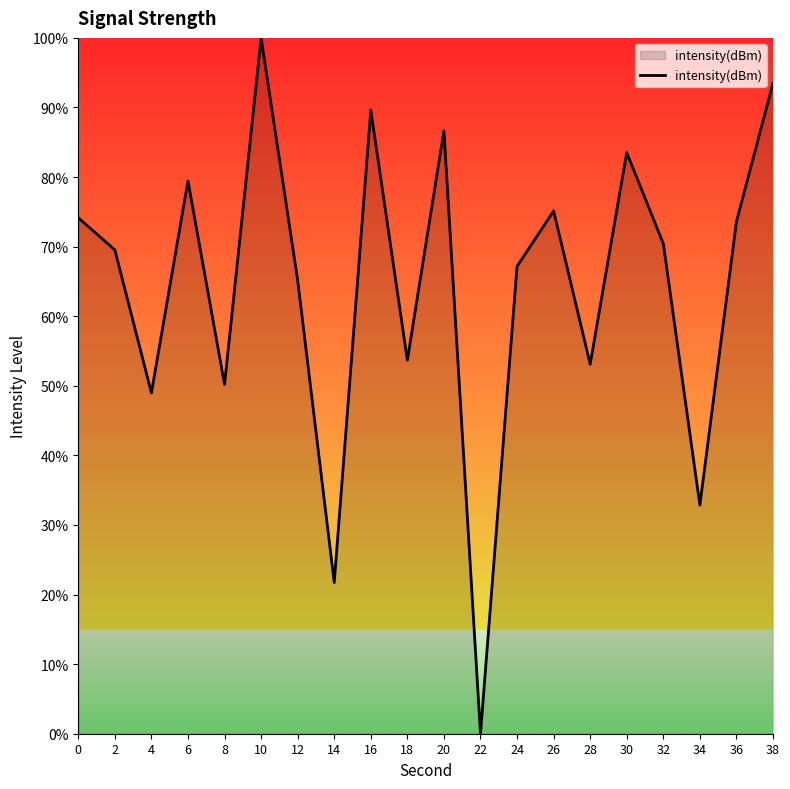

How many positive values are there?

19